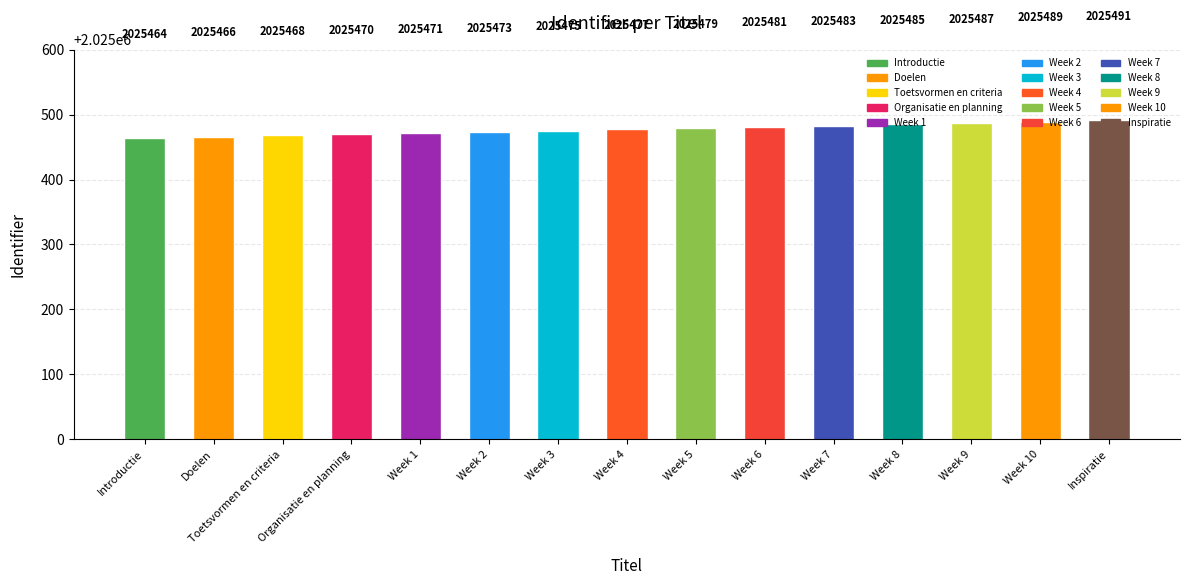

What value does the data have at Week 3, to the nearest 5?

2025475